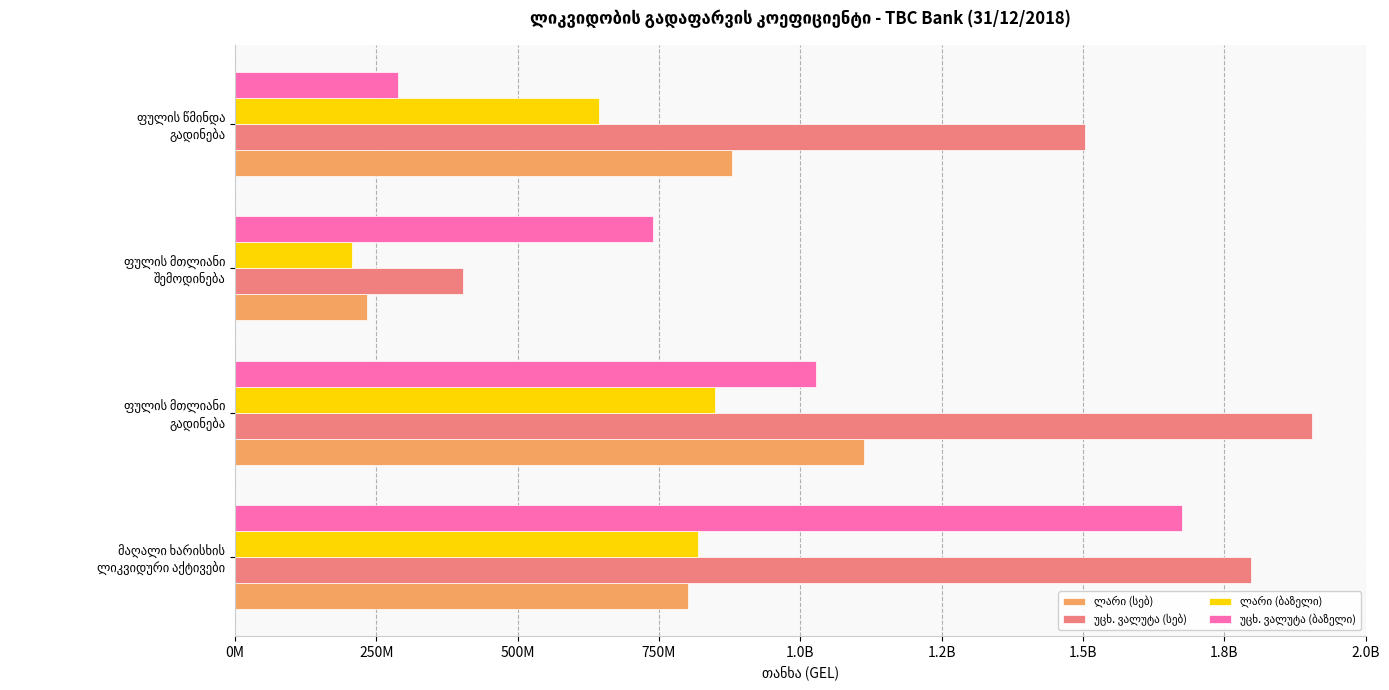

What is the maximum value shown in the chart?

1905762872.7